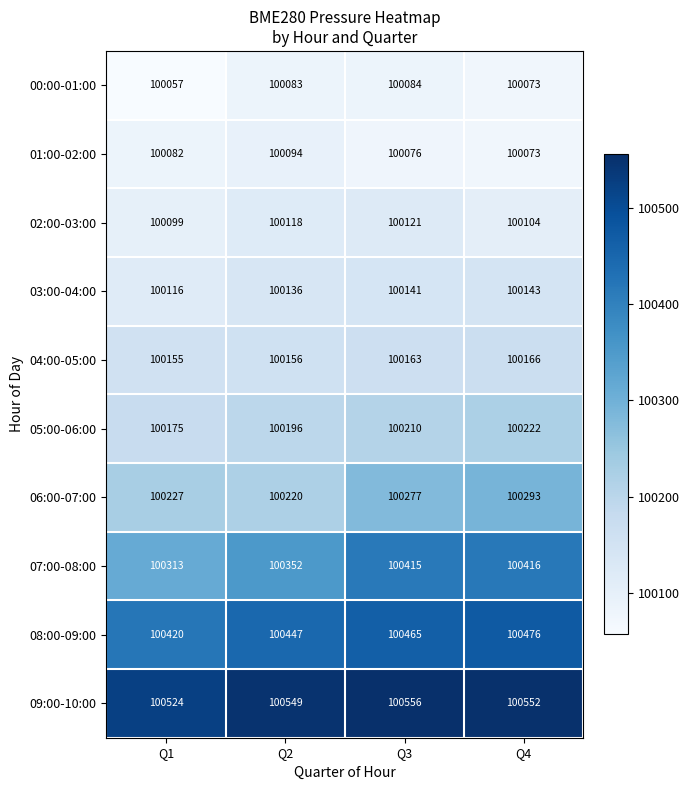

What is the difference between the second highest and second lowest values in the 02:00-03:00 series?

14